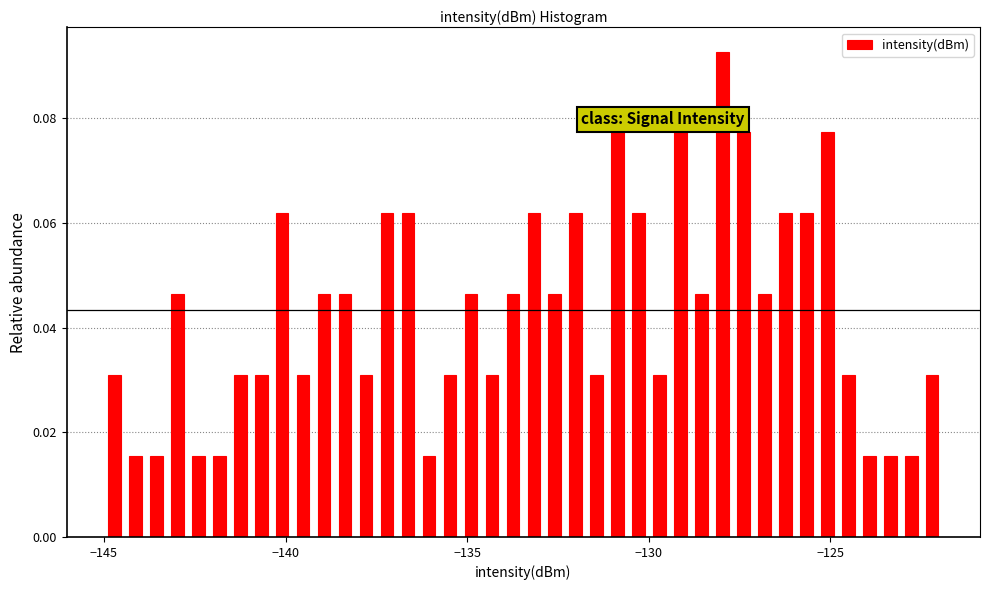

Around what value on the x-axis is the tallest bar? Give the approximate position of its centre, as read against the axis.

-128.0